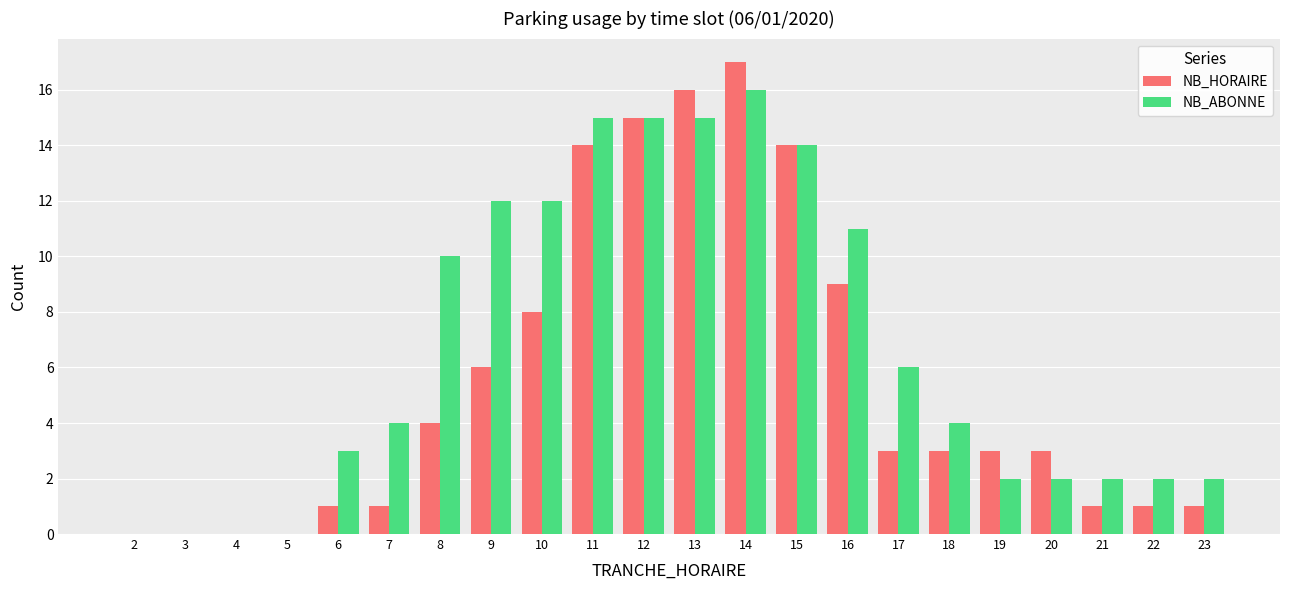

The NB_ABONNE series shows 9 at 14. True or false?

False